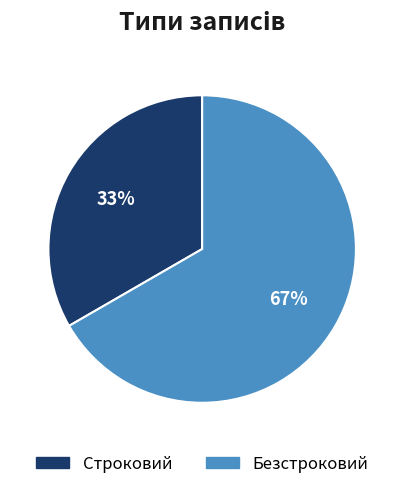

Which category accounts for the majority?

Безстроковий